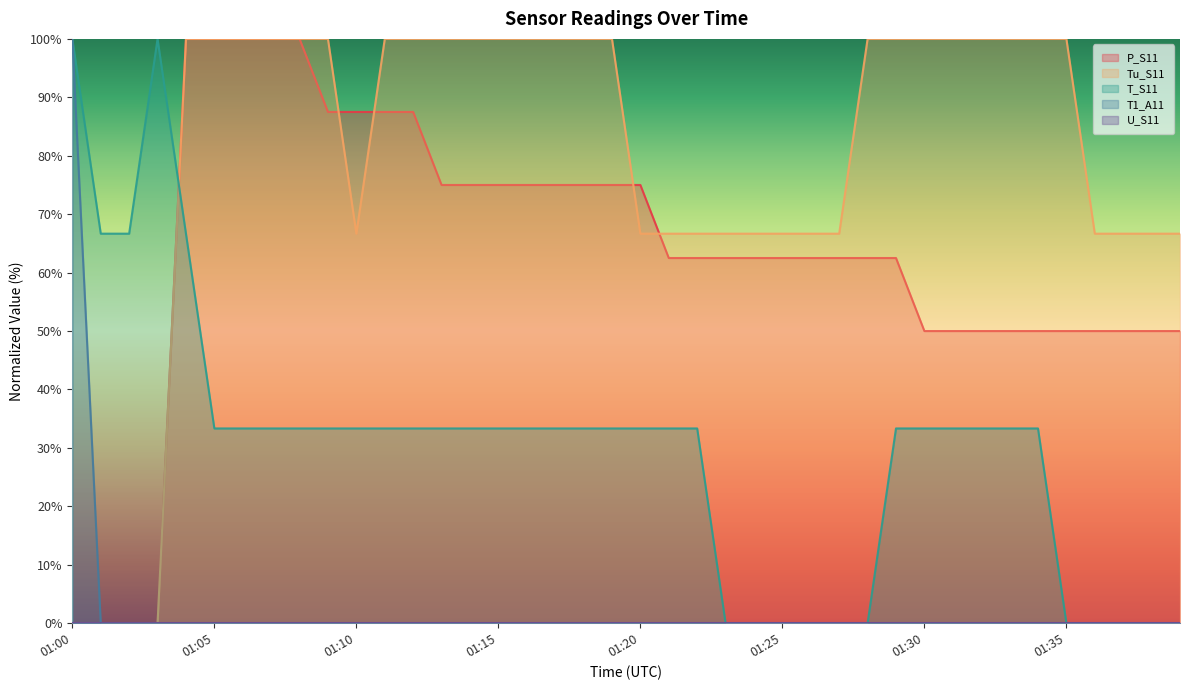

Which category has the highest value in the P_S11 series?

01:04